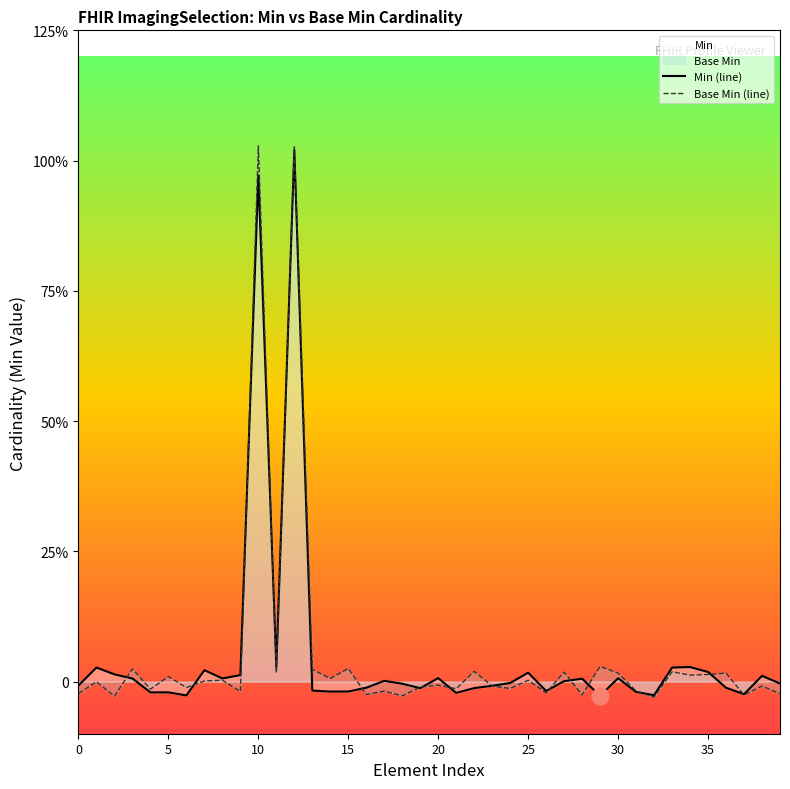

The Base Min (line) series shows -0.0 at 20. True or false?

True